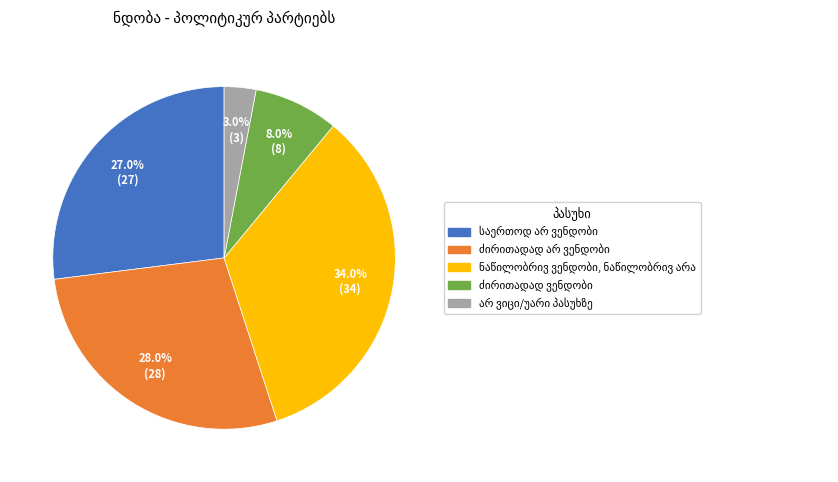

How many slices are in this pie chart?

5